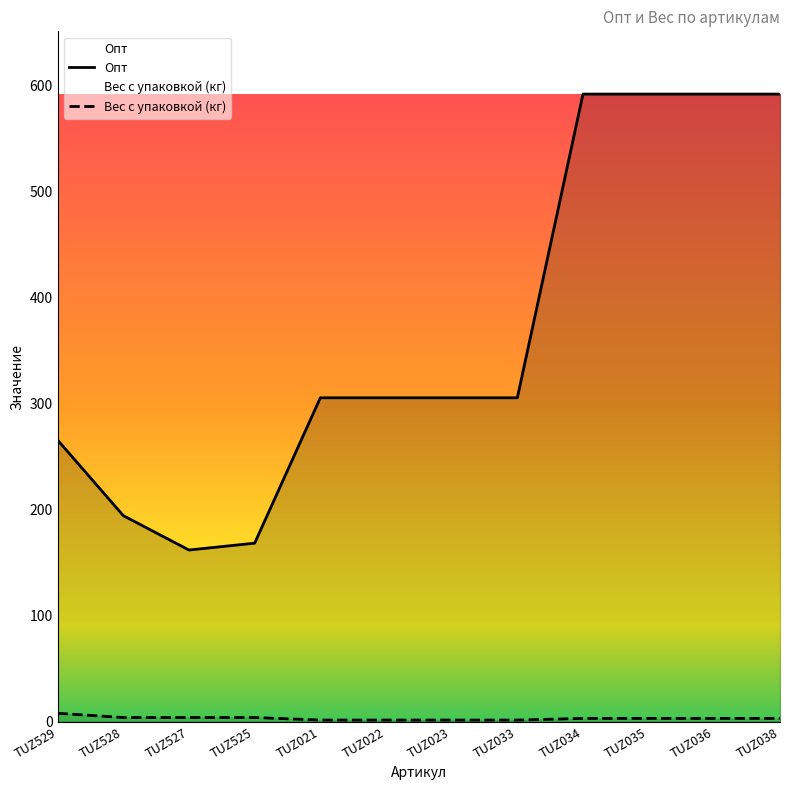

What position from the left is TUZ021?

5